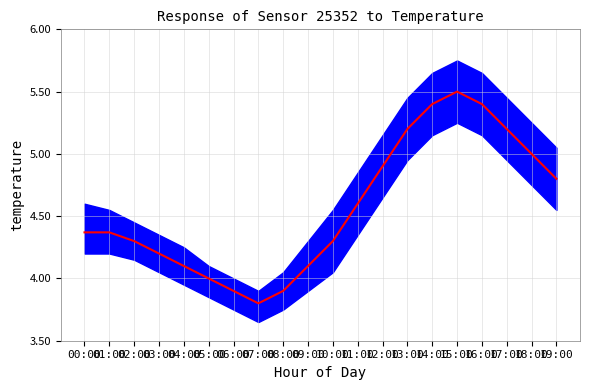

Reading left to right, extract all data points from this chart.

00:00=4.4	01:00=4.4	02:00=4.3	03:00=4.2	04:00=4.1	05:00=4.0	06:00=3.9	07:00=3.8	08:00=3.9	09:00=4.1	10:00=4.3	11:00=4.6	12:00=4.9	13:00=5.2	14:00=5.4	15:00=5.5	16:00=5.4	17:00=5.2	18:00=5.0	19:00=4.8